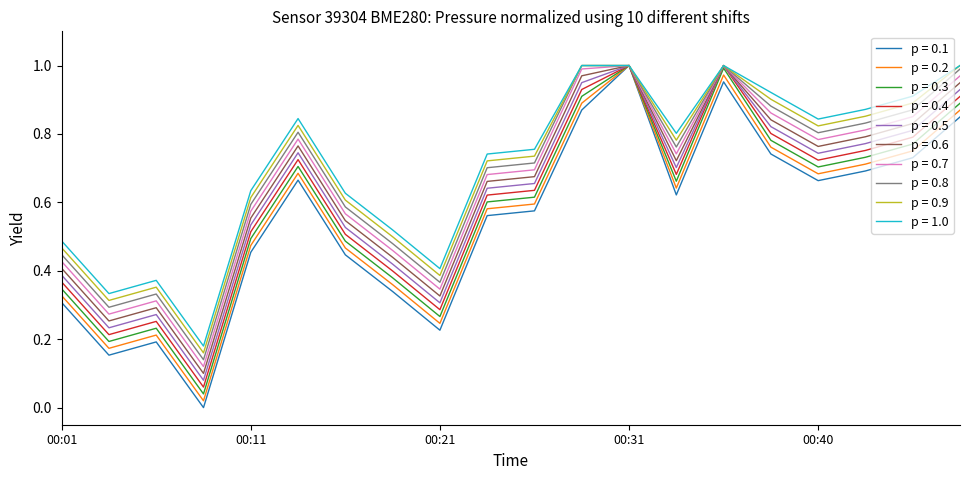

Which series has the largest range (max minus min)?

p = 0.1